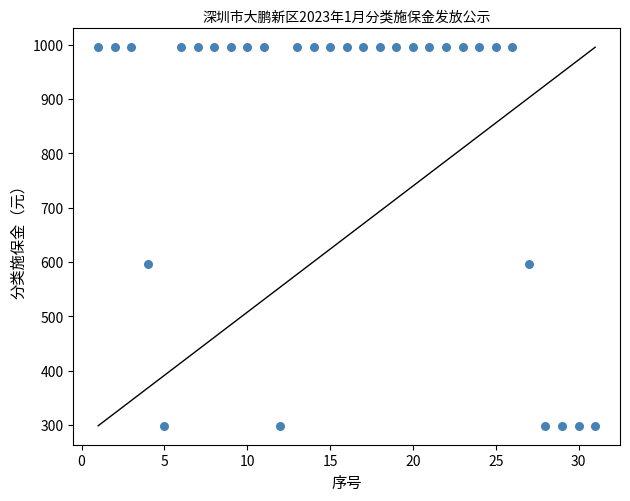

What is the range of Y values (max minus min)?

696.5